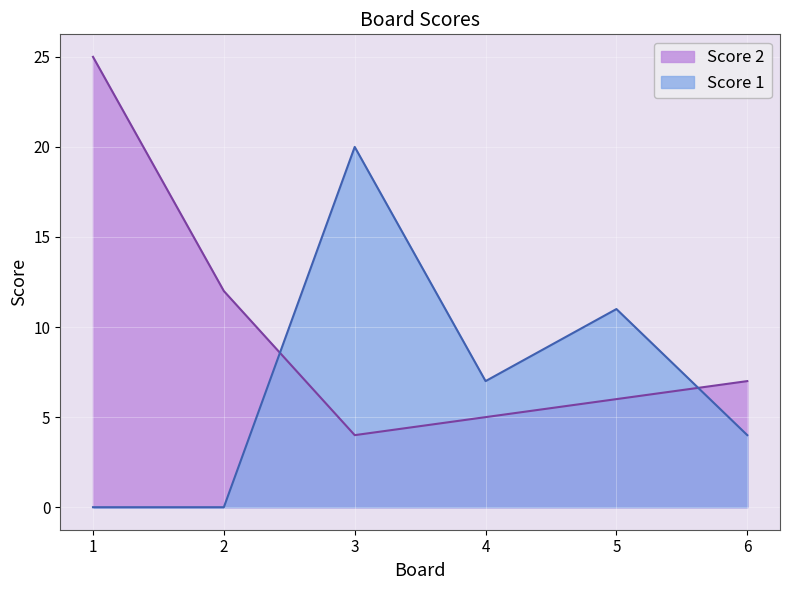

What is the average value of the Score 2 series?

10